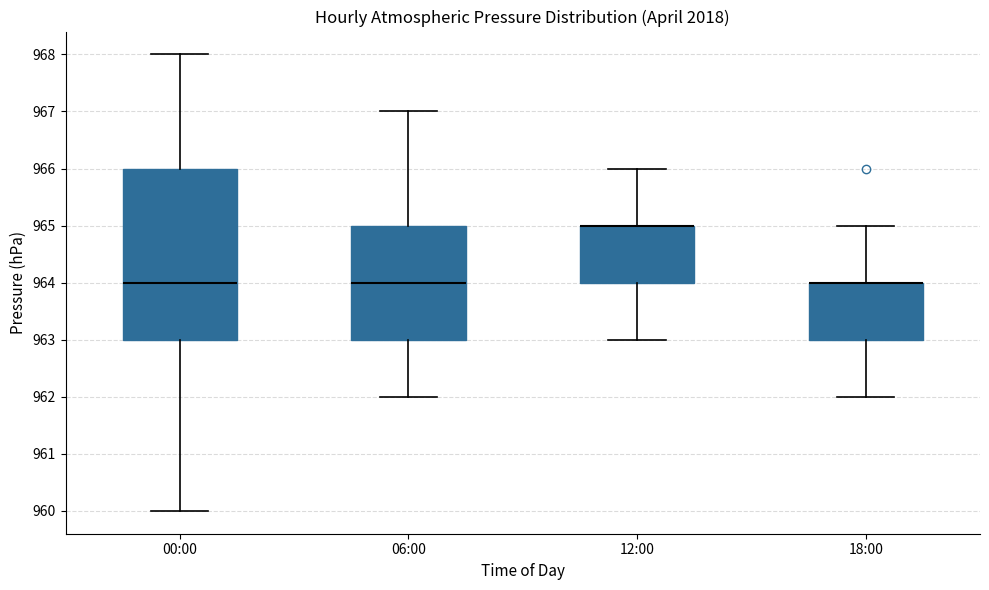

Reading left to right, read every box against the y-axis: the position of its median line, the range the box covers, and the ends of its whiskers. The values are not printed on the chart, so give them approximately, as read against the axis.

00:00: median 964, box 963 to 966, whiskers 960 to 968
06:00: median 964, box 963 to 965, whiskers 962 to 967
12:00: median 965 (drawn on the box's upper edge), box 964 to 965, whiskers 963 to 966
18:00: median 964 (drawn on the box's upper edge), box 963 to 964, whiskers 962 to 965